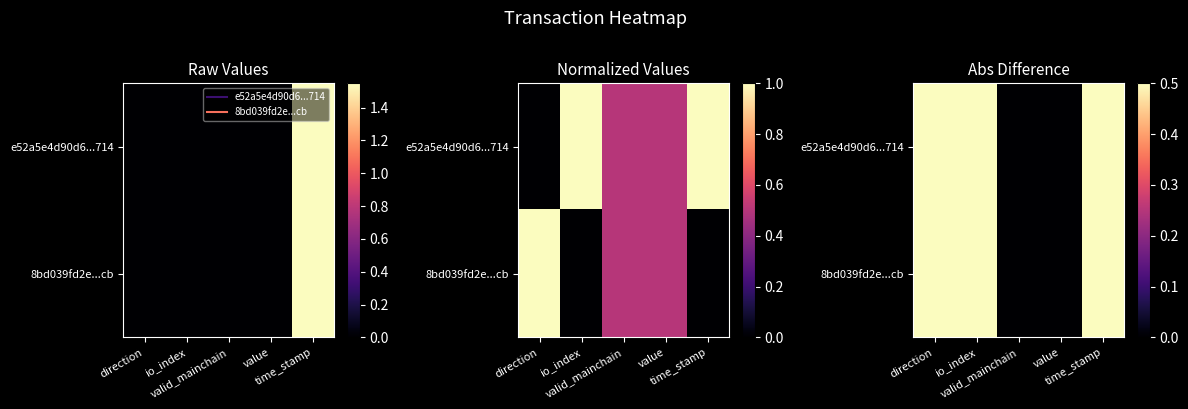

What is the total value across all series at time_stamp?

1.0